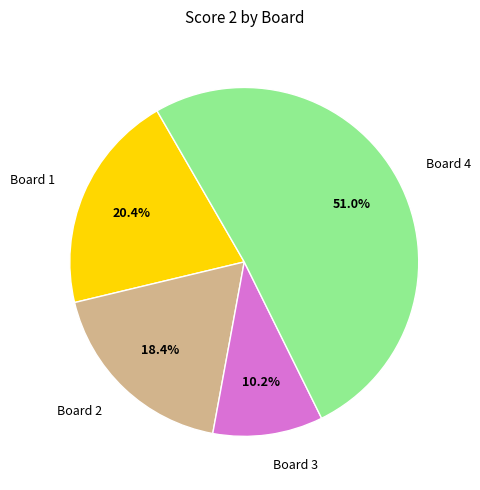

Count the number of slices in the pie.

4